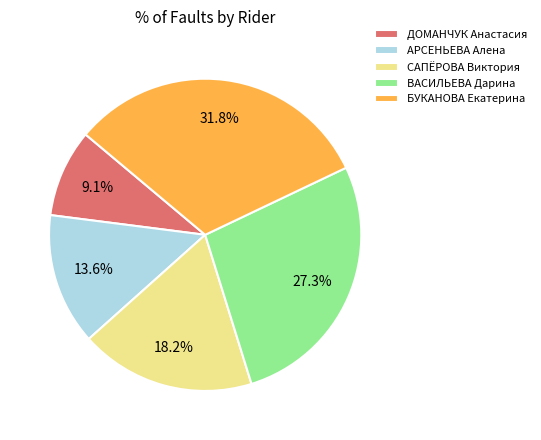

How much of the chart is everything except АРСЕНЬЕВА Алена?

86.4%